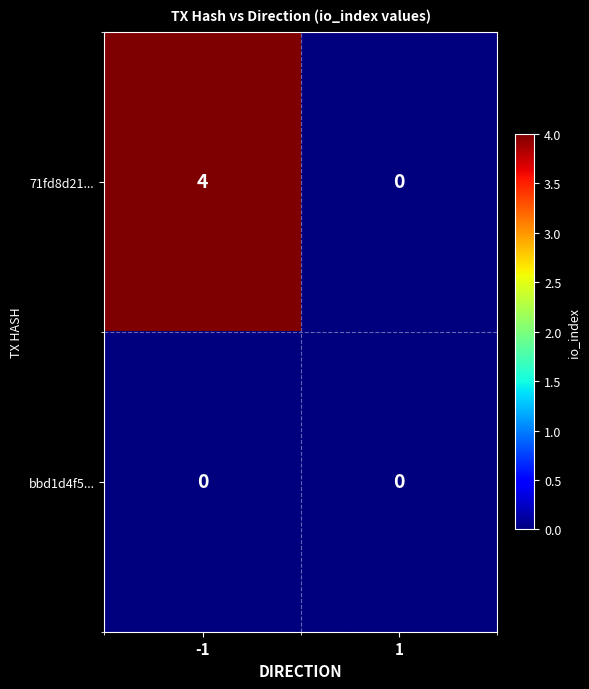

Which series has the largest range (max minus min)?

71fd8d21...